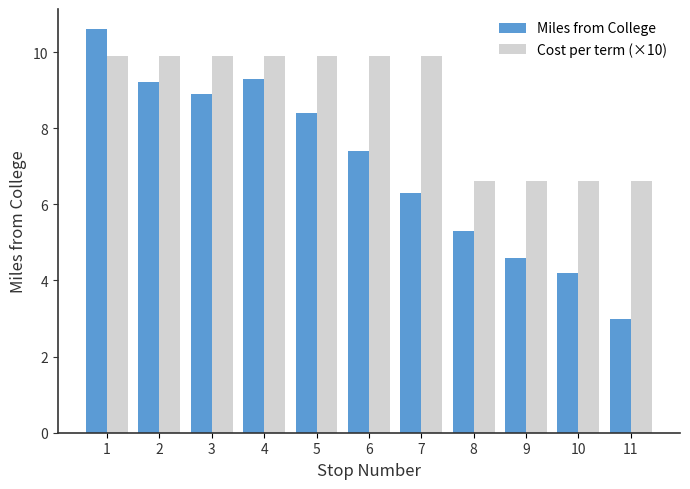

Rank the series by their average value, from lowest to highest.

Miles from College, Cost per term (×10)